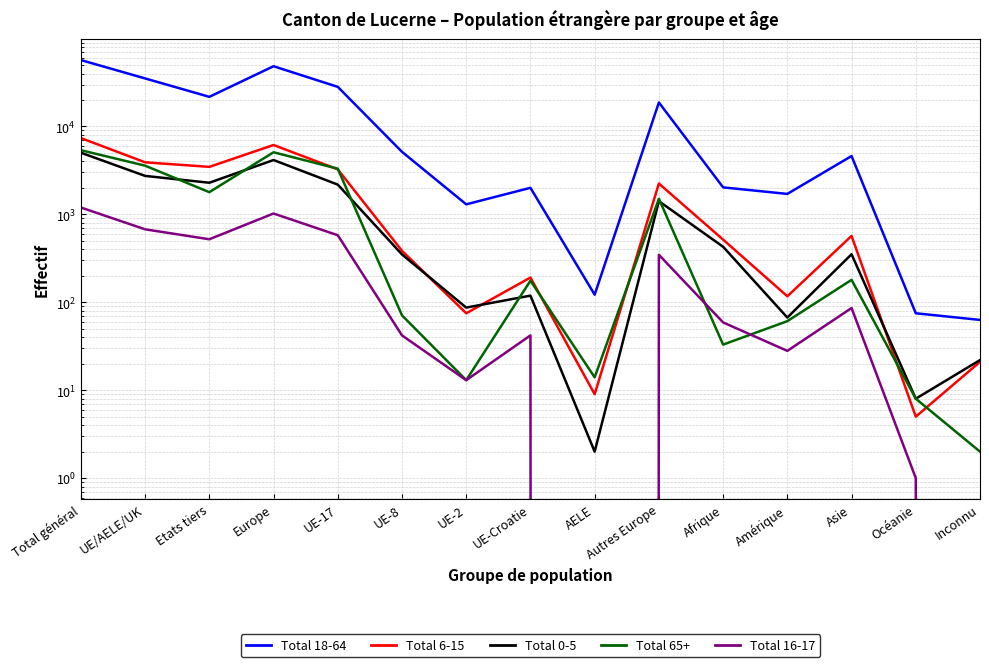

What is the greatest value displayed?

56929